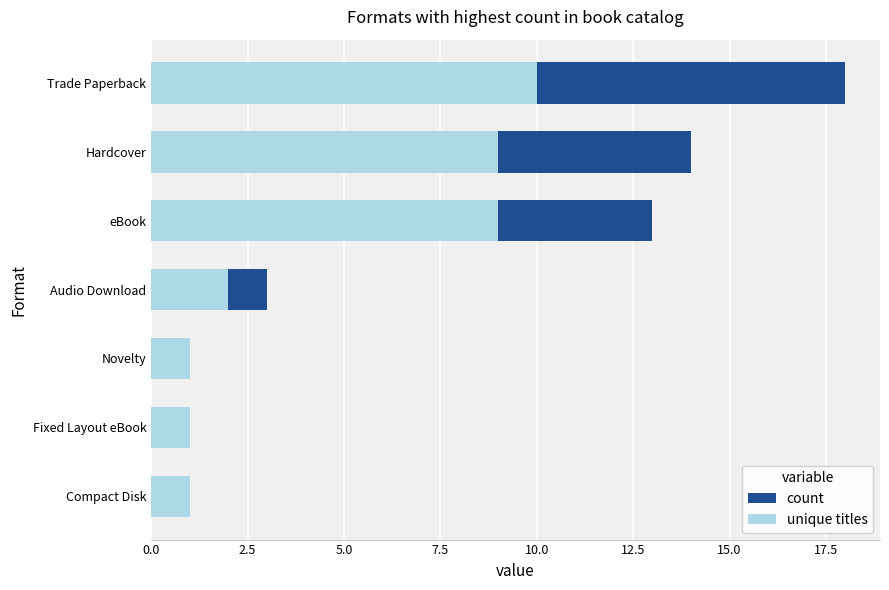

Is the value of count at Compact Disk greater than the value of unique titles at Audio Download?

No